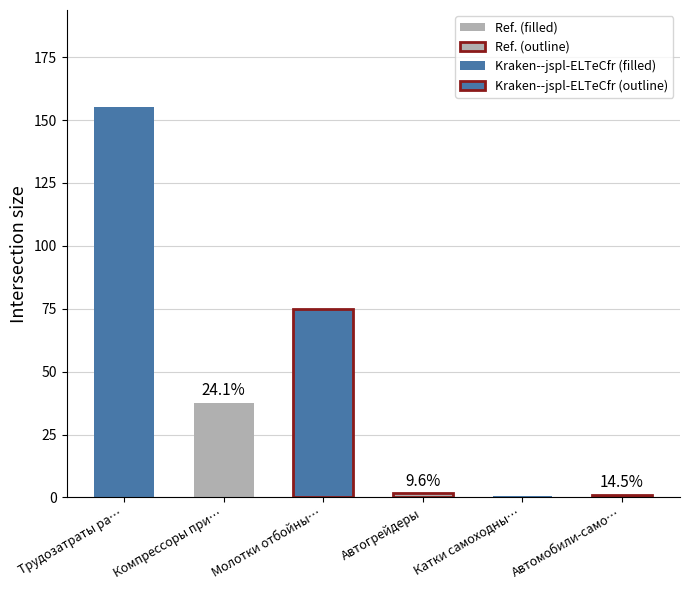

What is the sum of all Автомобили-самосвалы values?

2.0